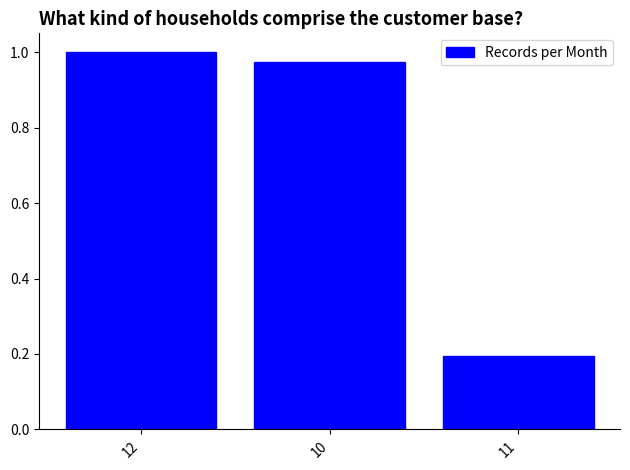

What is the change in value from 10 to 11?

-0.8